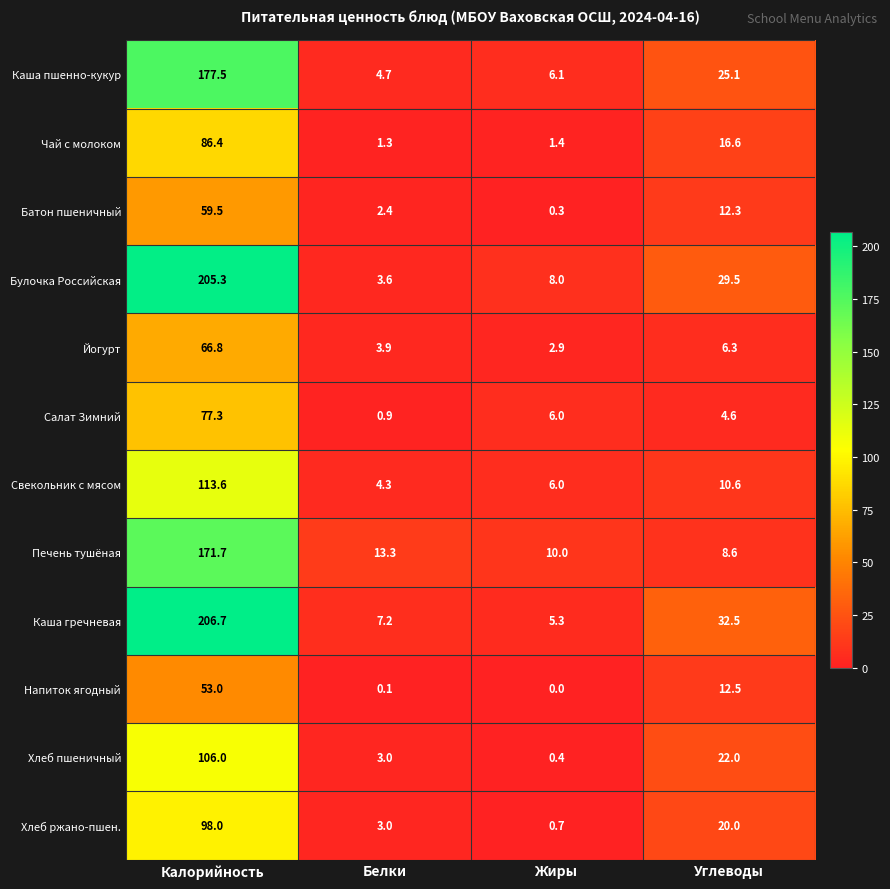

Which series has the largest total across all categories?

Каша гречневая